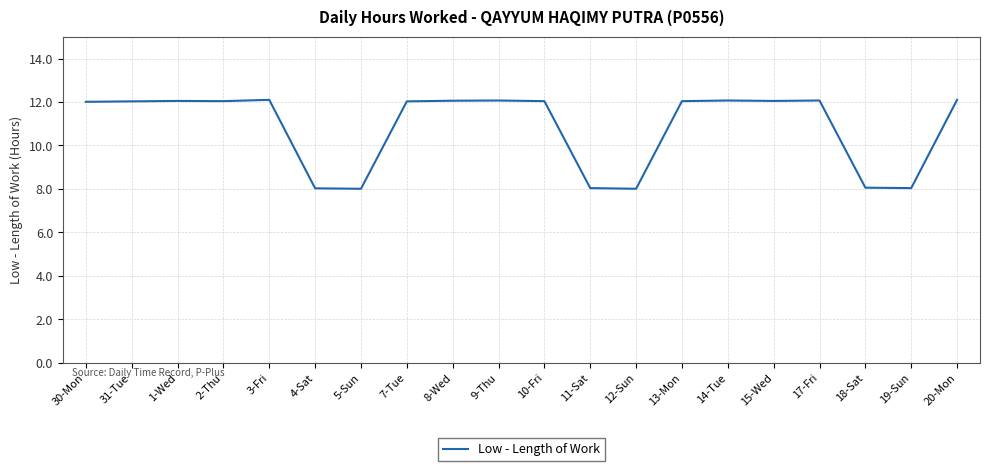

Between 14-Tue and 12-Sun, which is larger?

14-Tue